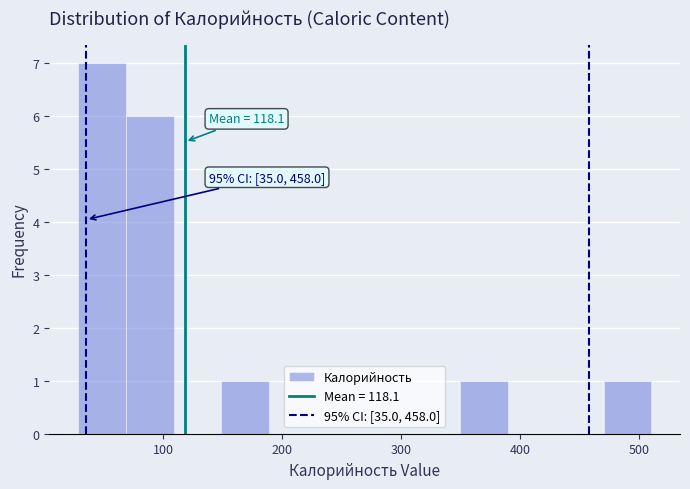

Which range on the x-axis has the tallest bar?

30 to 70